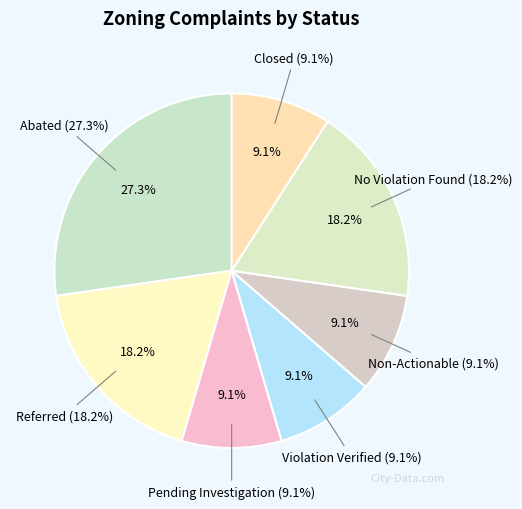

To the nearest percent, what portion does Violation Verified represent?

9%